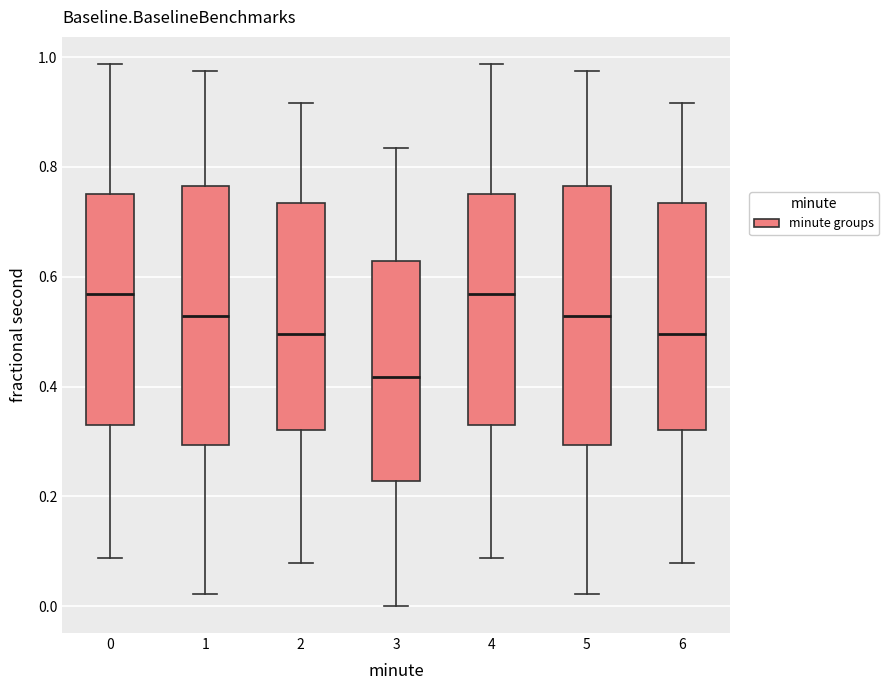

Reading left to right, read every box against the y-axis: the position of its median line, the range the box covers, and the ends of its whiskers. The values are not printed on the chart, so give them approximately, as read against the axis.

0: median 0.56, box 0.32 to 0.76, whiskers 0.08 to 0.98
1: median 0.52, box 0.30 to 0.76, whiskers 0.02 to 0.98
2: median 0.50, box 0.32 to 0.74, whiskers 0.08 to 0.92
3: median 0.42, box 0.22 to 0.62, whiskers 0.00 to 0.84
4: median 0.56, box 0.32 to 0.76, whiskers 0.08 to 0.98
5: median 0.52, box 0.30 to 0.76, whiskers 0.02 to 0.98
6: median 0.50, box 0.32 to 0.74, whiskers 0.08 to 0.92